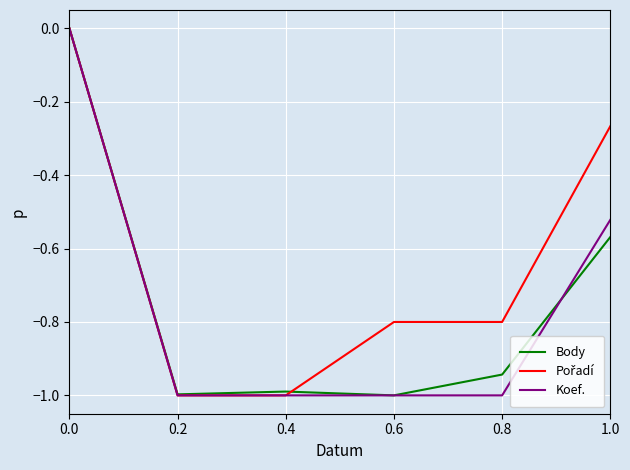

True or false: Koef. has more than 1 points higher than both neighbors.

False